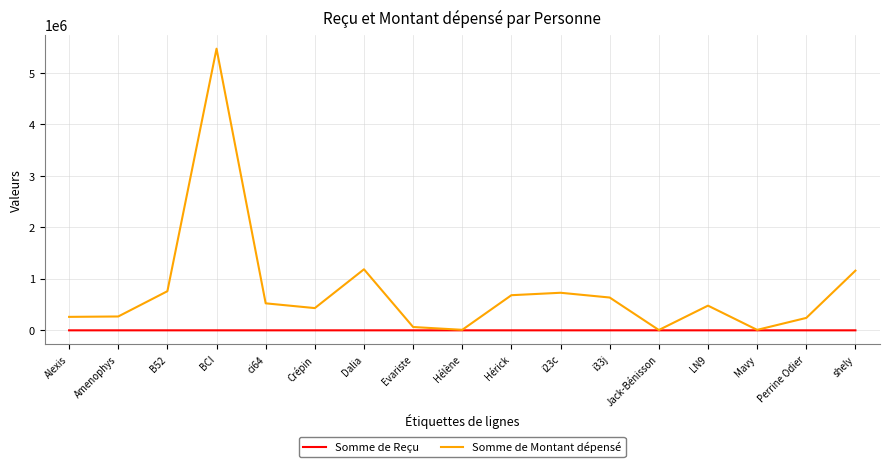

In Somme de Montant dépensé, how many points are higher than both neighbors (excluding endpoints)?

4